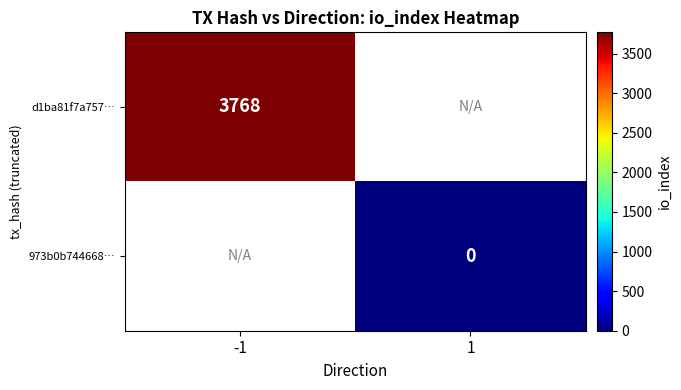

True or false: d1ba81f7a757… has a value of 3768 at -1.

True